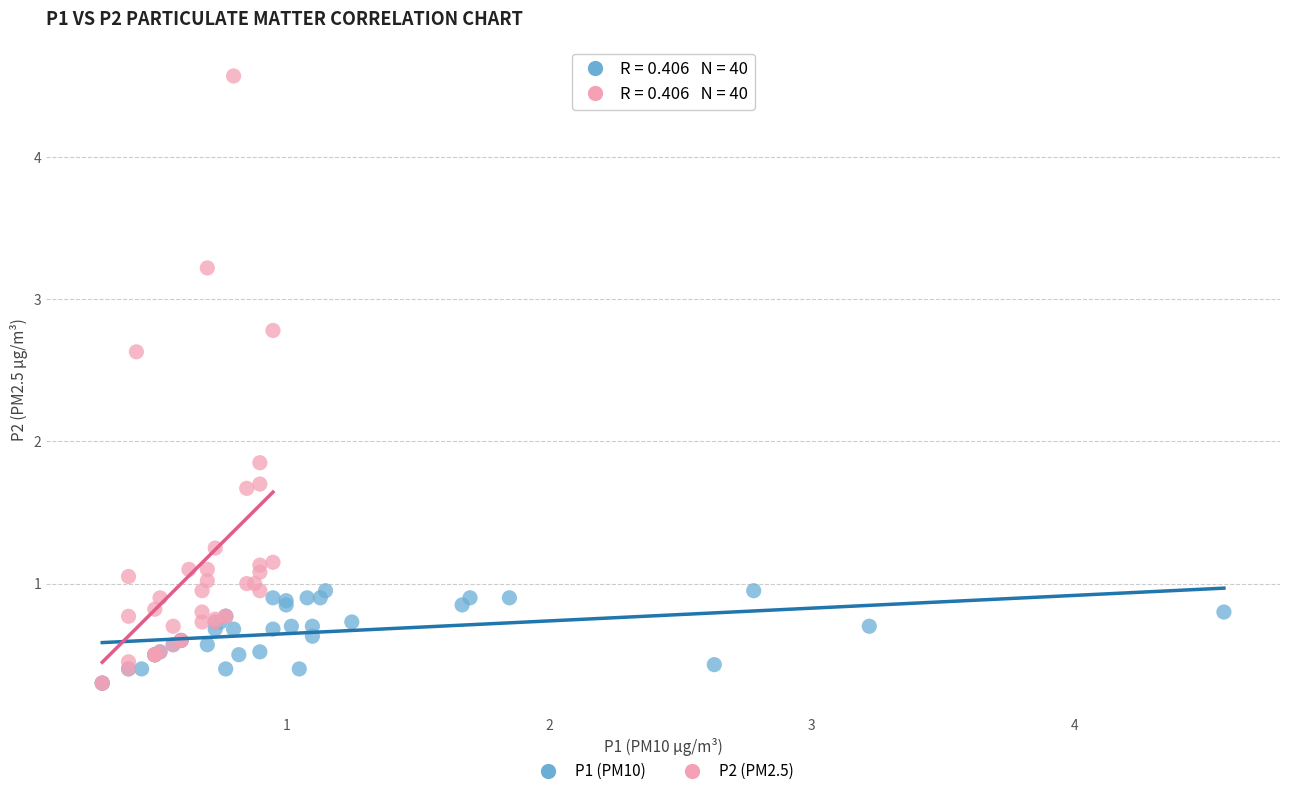

Which series contains the highest Y value?

P2 (PM2.5)